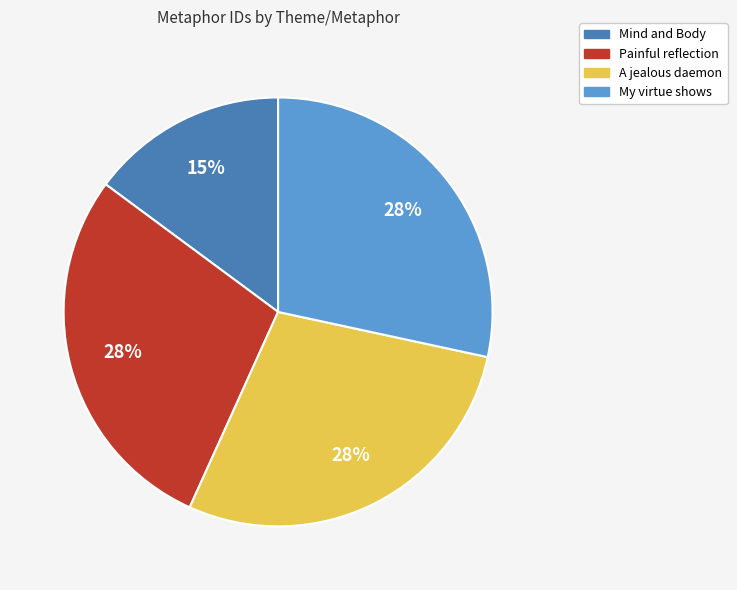

True or false: Painful reflection accounts for 28% of the total.

True